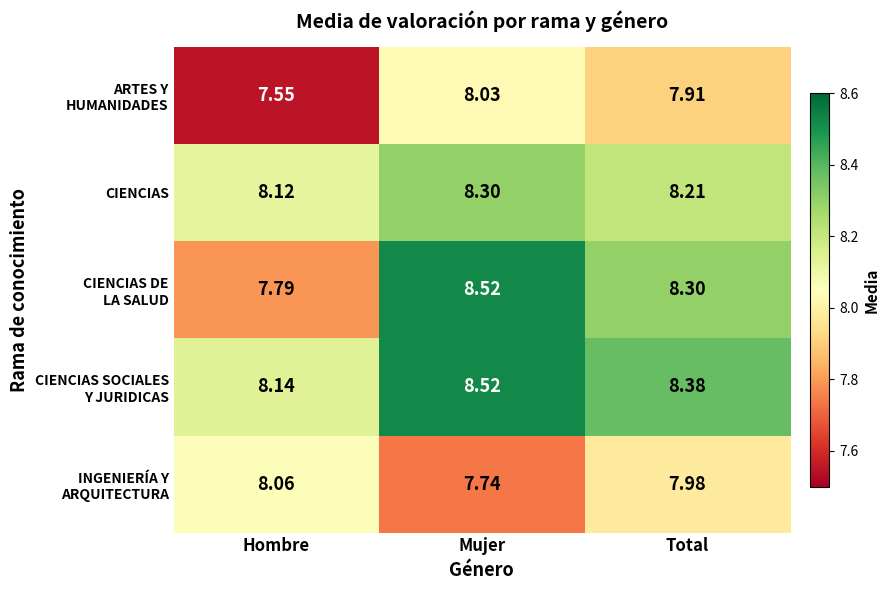

At which category does the chart reach its minimum across all series?

Hombre